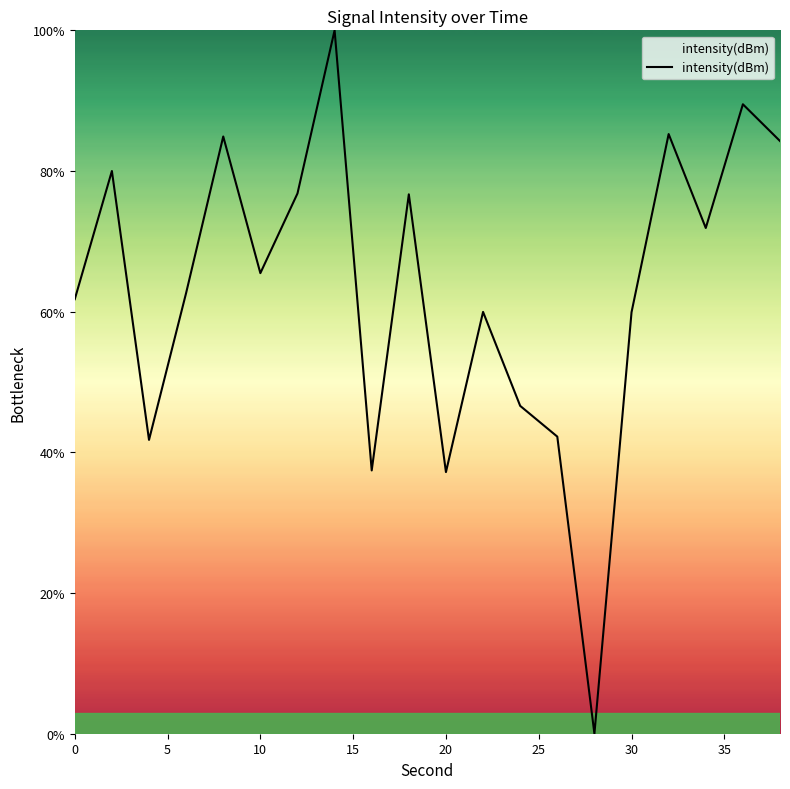

What is the greatest value displayed?

100.0